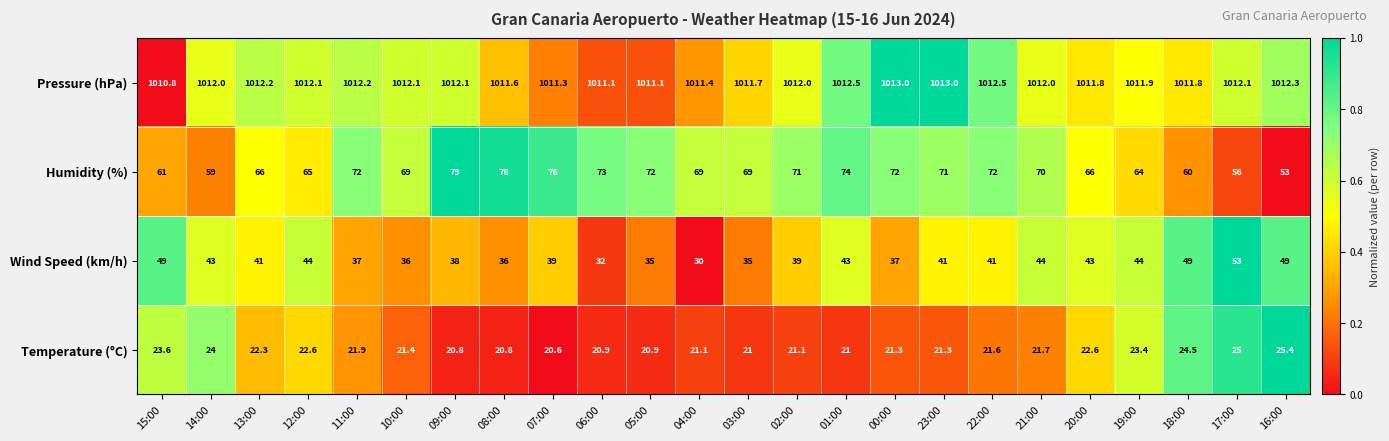

Rank the series by their maximum value, from highest to lowest.

Pressure (hPa), Humidity (%), Wind Speed (km/h), Temperature (°C)